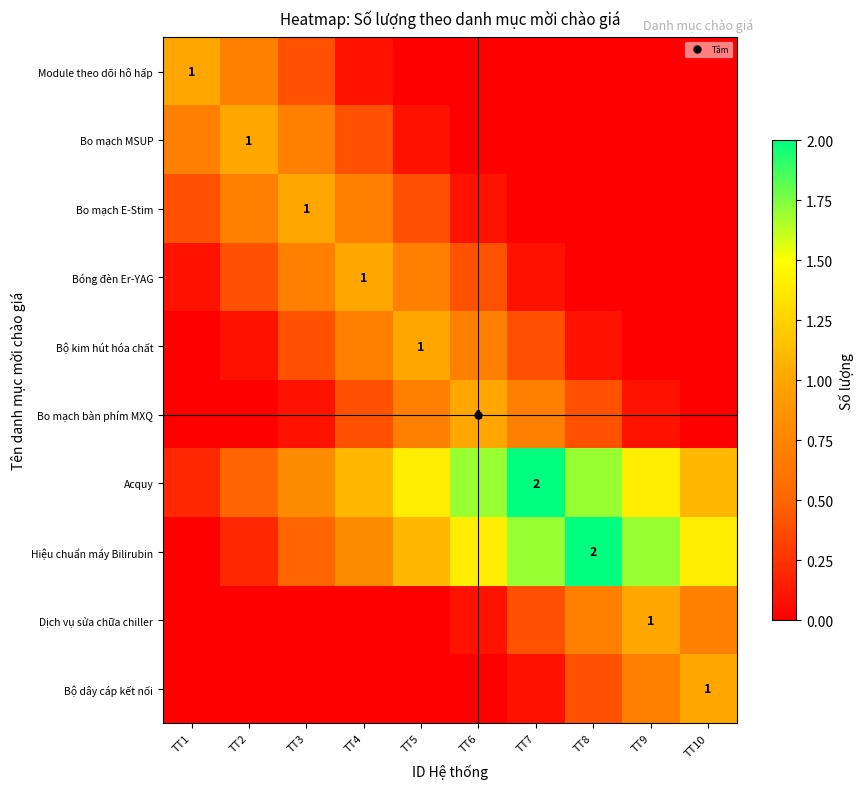

At which label does Bóng đèn Er-YAG reach its peak?

TT4